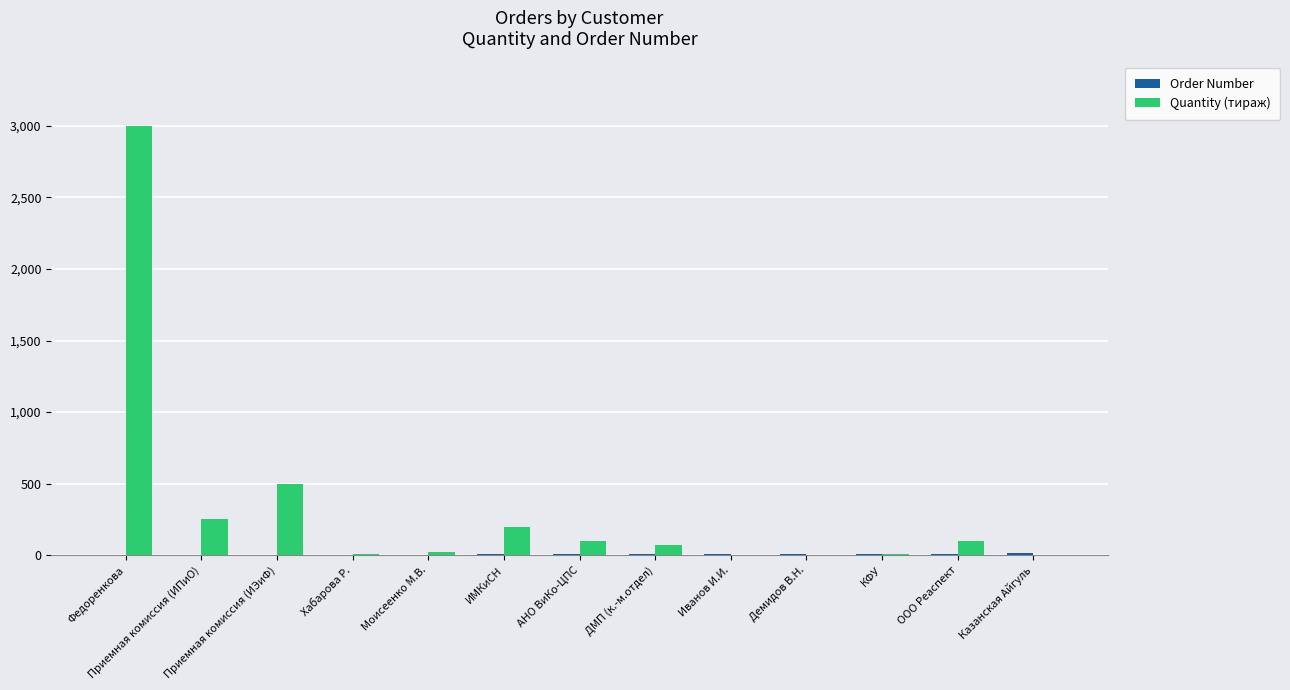

The Quantity (тираж) series shows 200 at ИМКиСН. True or false?

True